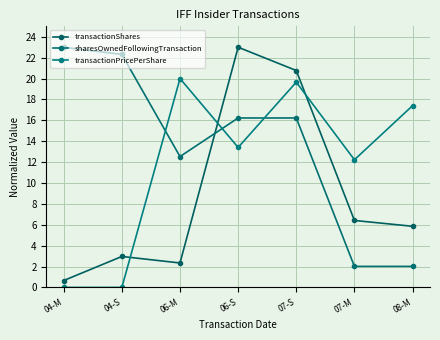

Where is transactionShares nearest to the value 11?

07-M